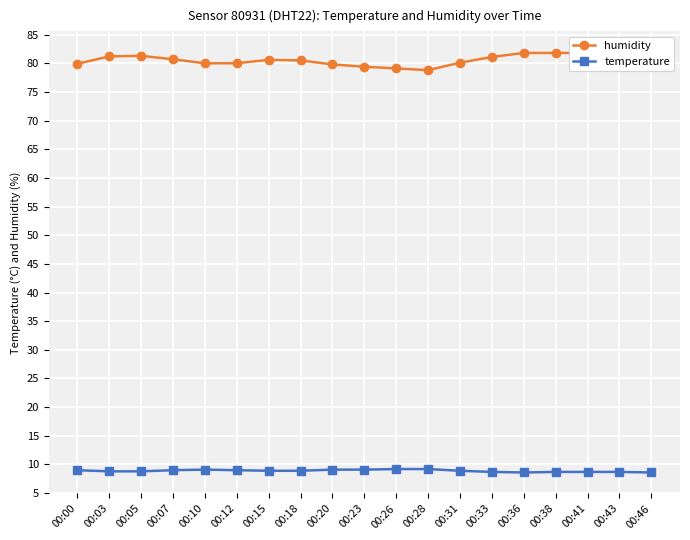

The value of temperature at 00:10 is 15.1. True or false?

False